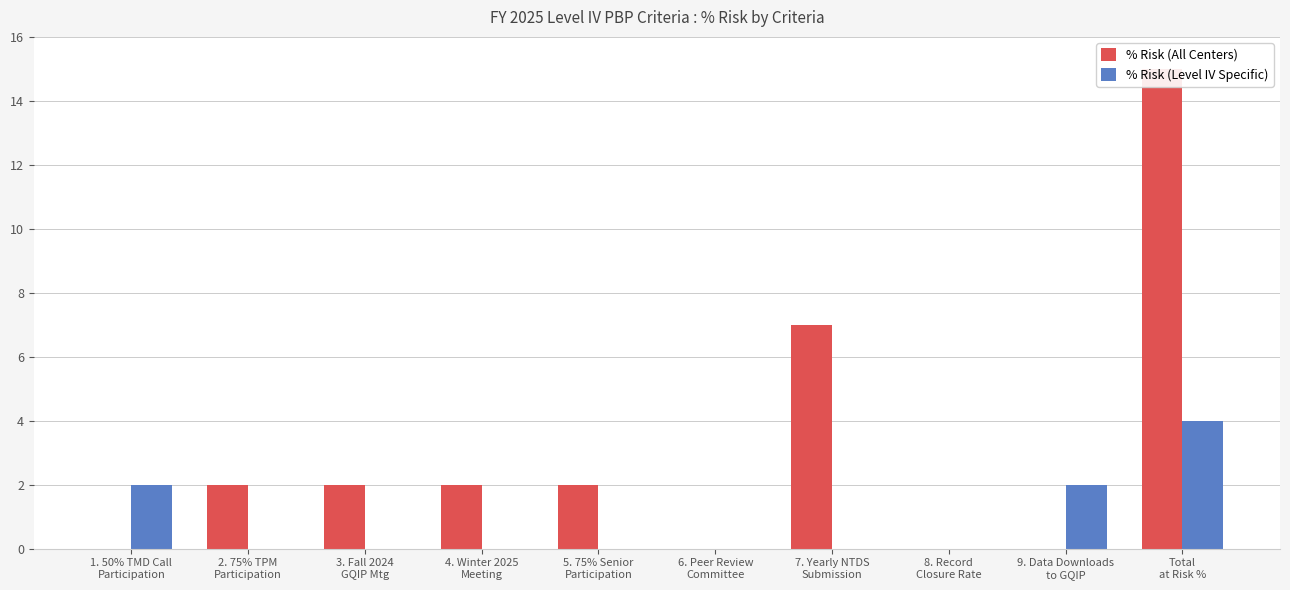

What position from the left is 4. Winter 2025
Meeting?

4